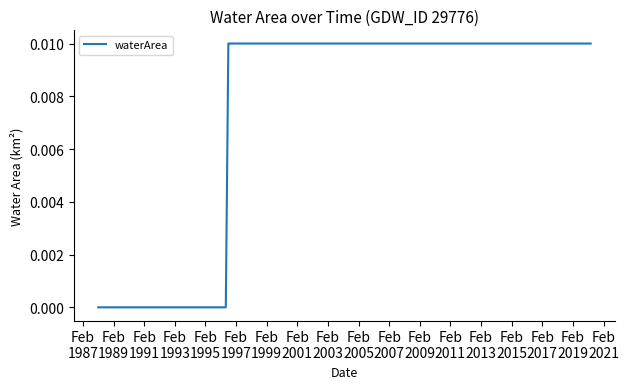

How many categories are shown in the chart?

40